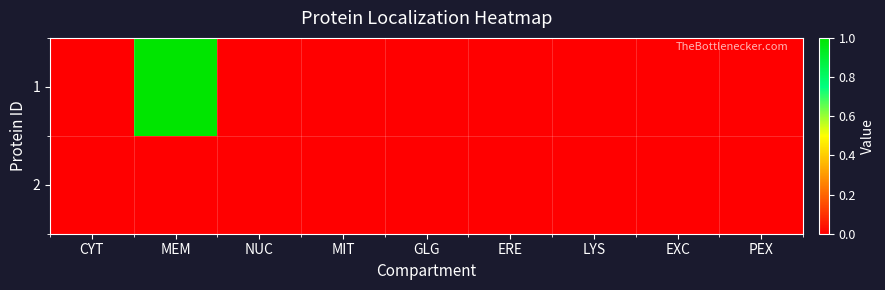

Rank the series by their average value, from lowest to highest.

2, 1